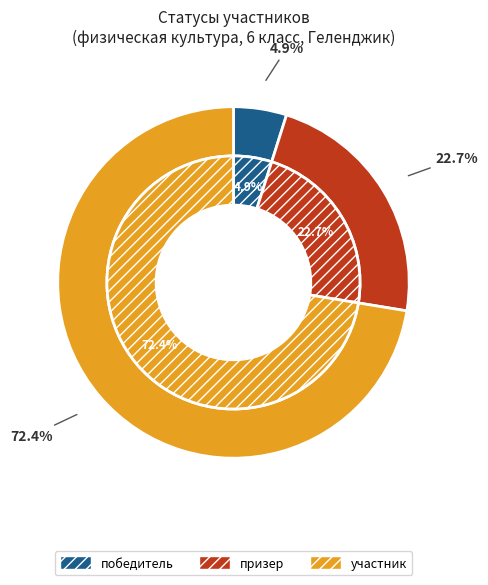

Count the number of slices in the pie.

3